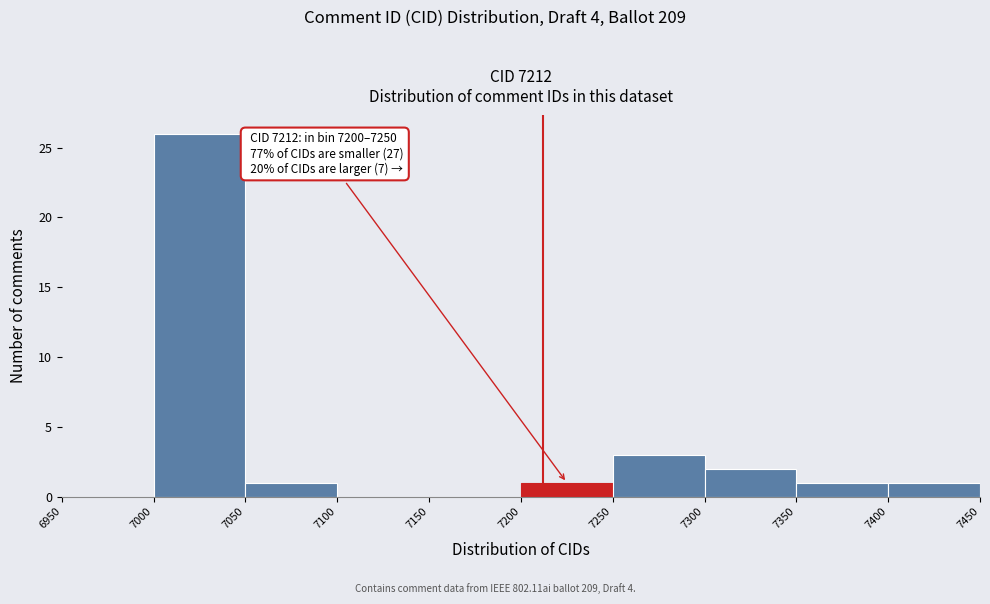

Over which range of the x-axis is the bar tallest?

7000 to 7050